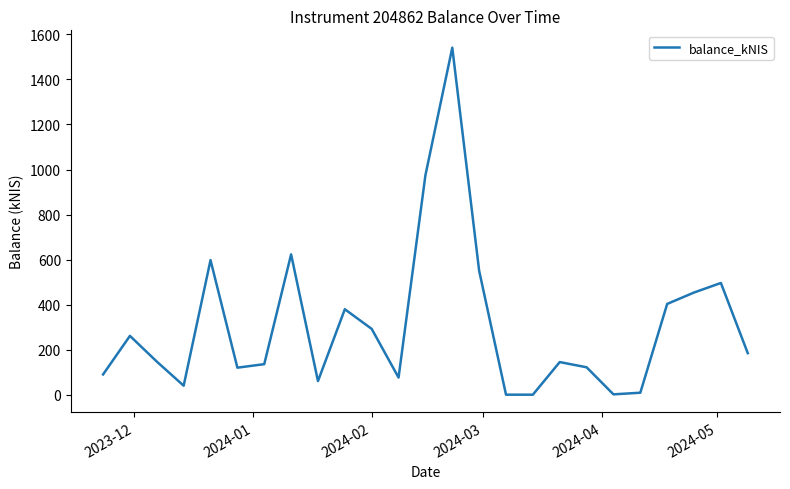

Does the chart have visible grid lines?

No